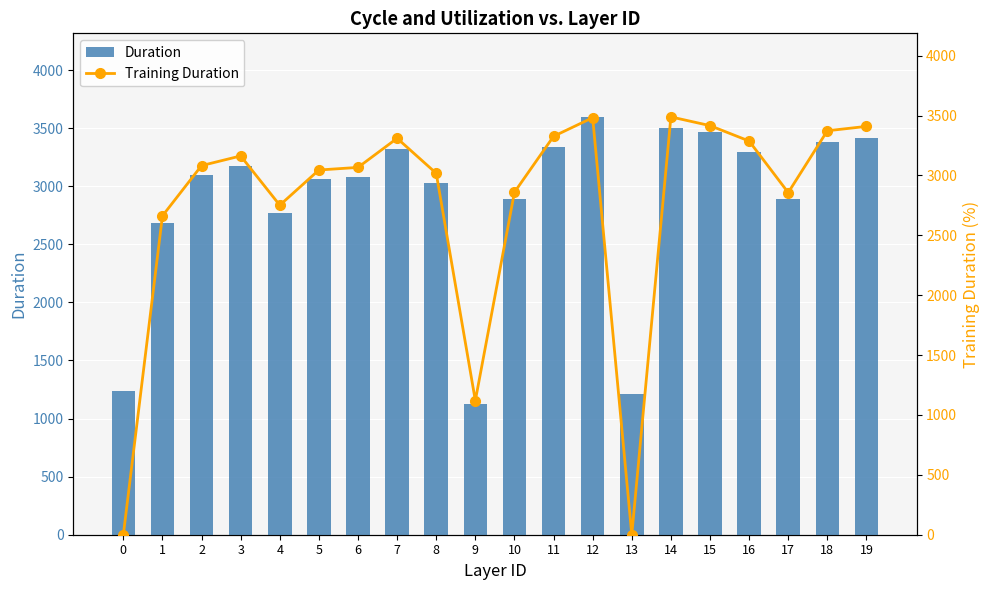

Read the Duration value at 18.

3382.3